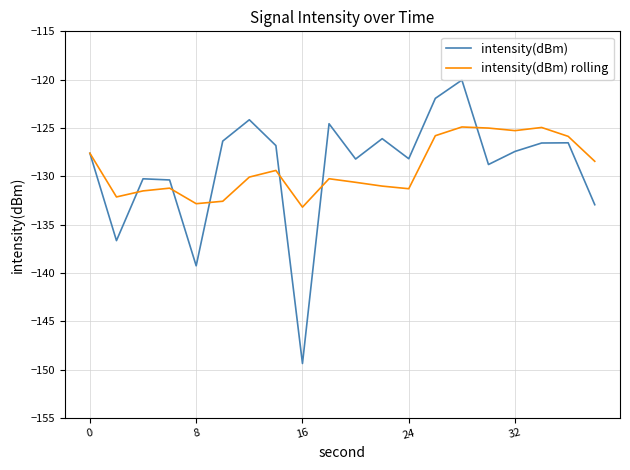

What are all the series names shown in the legend?

intensity(dBm), intensity(dBm) rolling